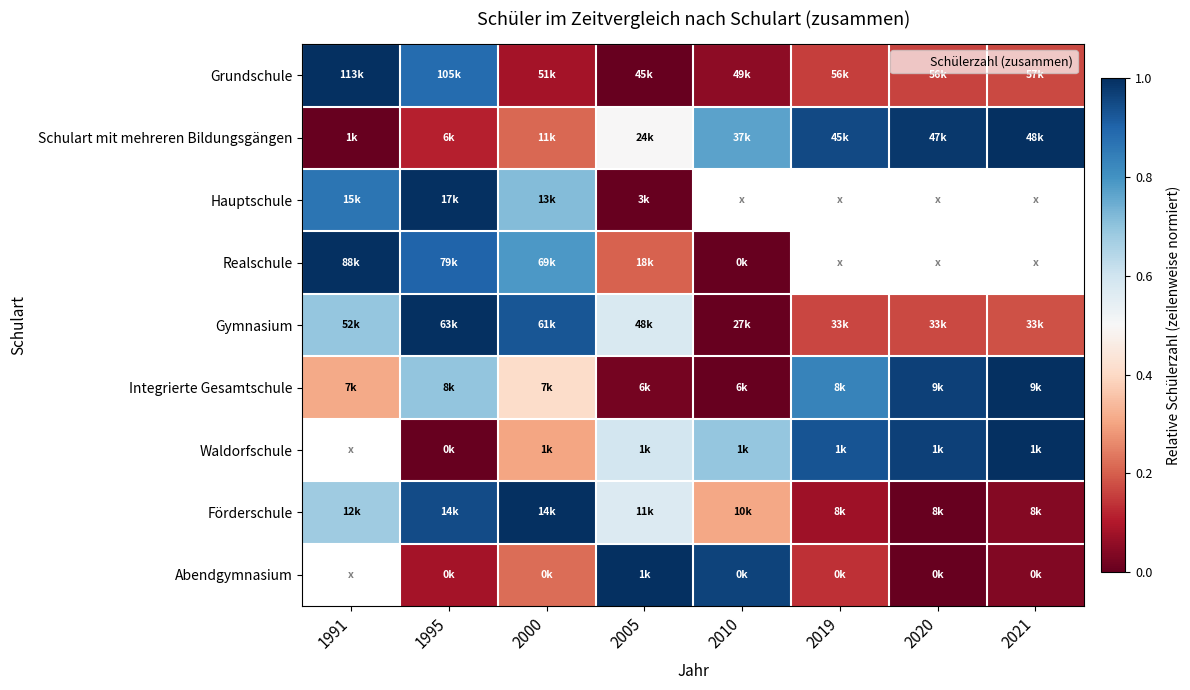

What is the difference between the second highest and second lowest values in the Abendgymnasium series?

0.1